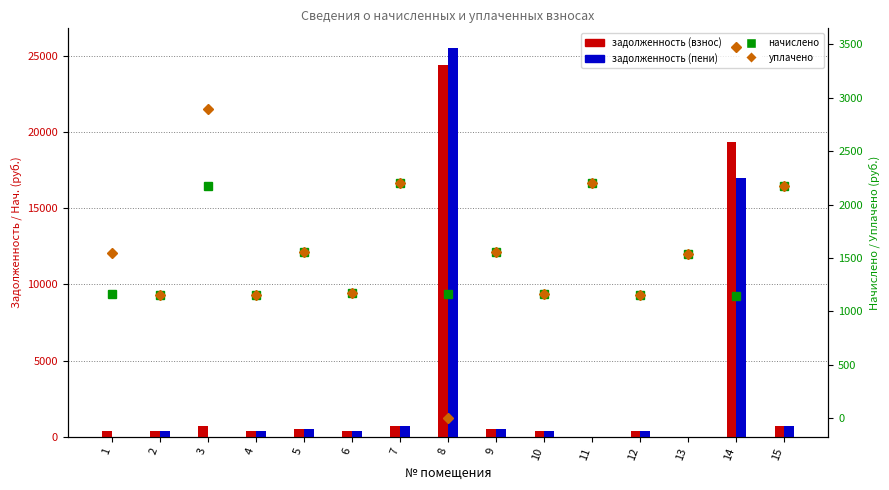

The value of уплачено at 7 is 2197.4. True or false?

True